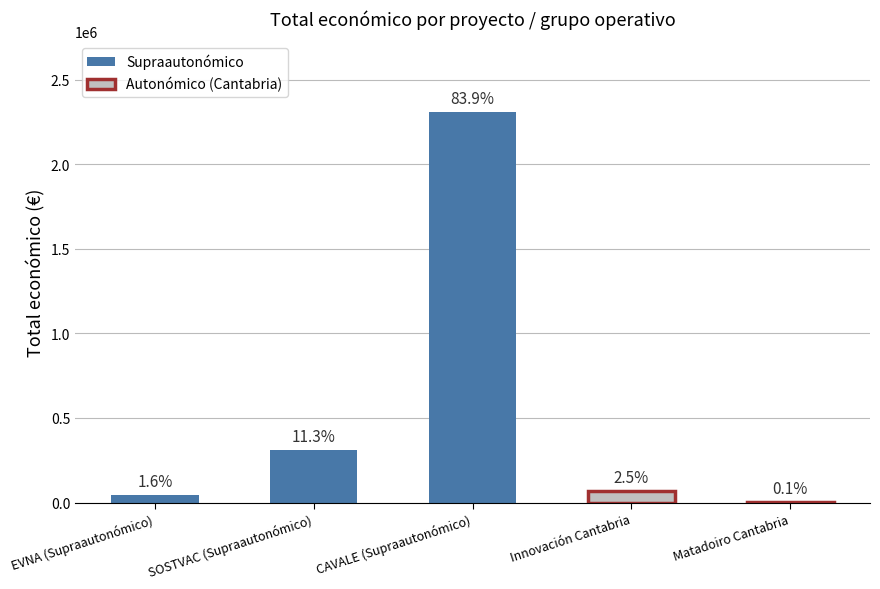

What is the sum of the values at Matadoiro Cantabria and SOSTVAC (Supraautonómico)?

315393